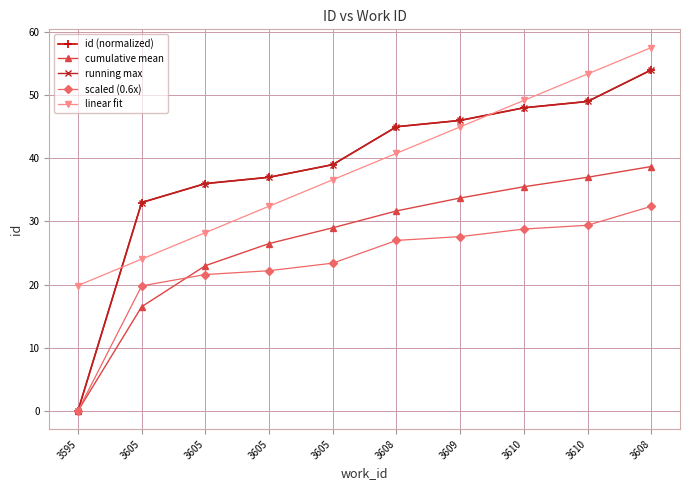

Reading right to left, transcribe all the data shown in this chart.

id (normalized): 3608=54.0	3610=49.0	3610=48.0	3609=46.0	3608=45.0	3605=39.0	3605=37.0	3605=36.0	3605=33.0	3595=0.0
cumulative mean: 3608=38.7	3610=37.0	3610=35.5	3609=33.7	3608=31.7	3605=29.0	3605=26.5	3605=23.0	3605=16.5	3595=0.0
running max: 3608=54.0	3610=49.0	3610=48.0	3609=46.0	3608=45.0	3605=39.0	3605=37.0	3605=36.0	3605=33.0	3595=0.0
scaled (0.6x): 3608=32.4	3610=29.4	3610=28.8	3609=27.6	3608=27.0	3605=23.4	3605=22.2	3605=21.6	3605=19.8	3595=0.0
linear fit: 3608=57.5	3610=53.4	3610=49.2	3609=45.0	3608=40.8	3605=36.6	3605=32.4	3605=28.2	3605=24.0	3595=19.9